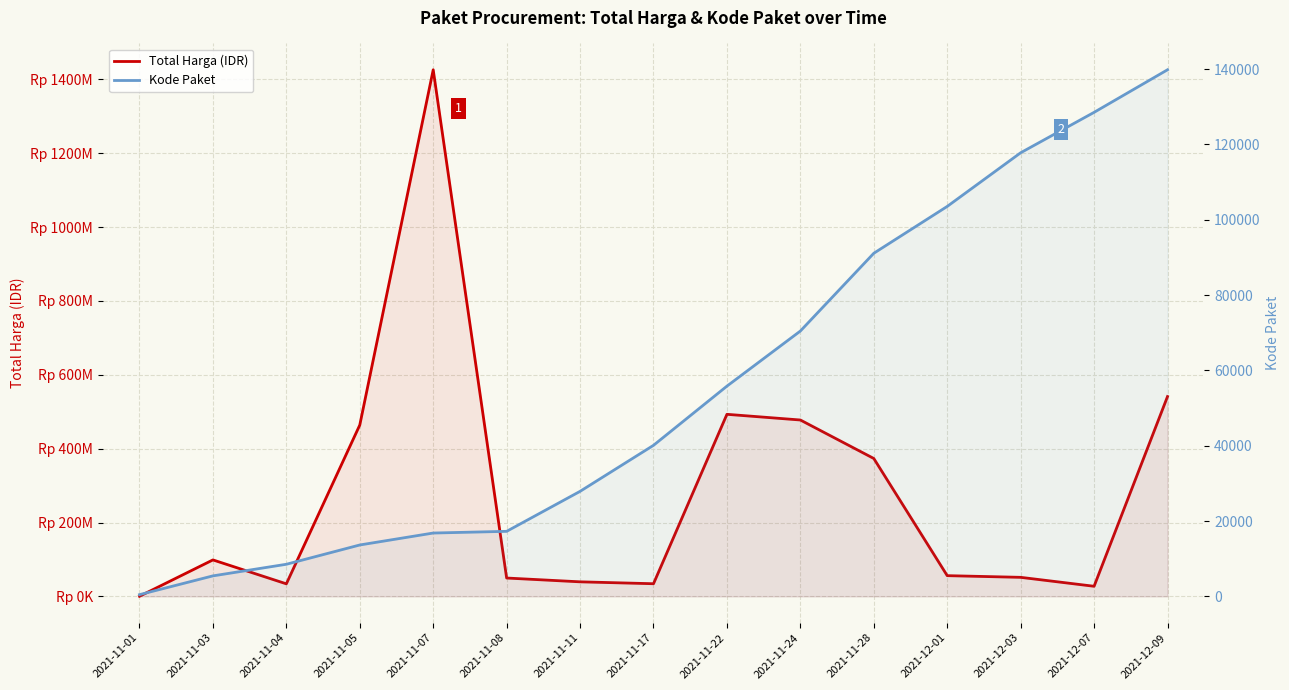

Where does the Total Harga (IDR) series first go above 56152800?

2021-11-03